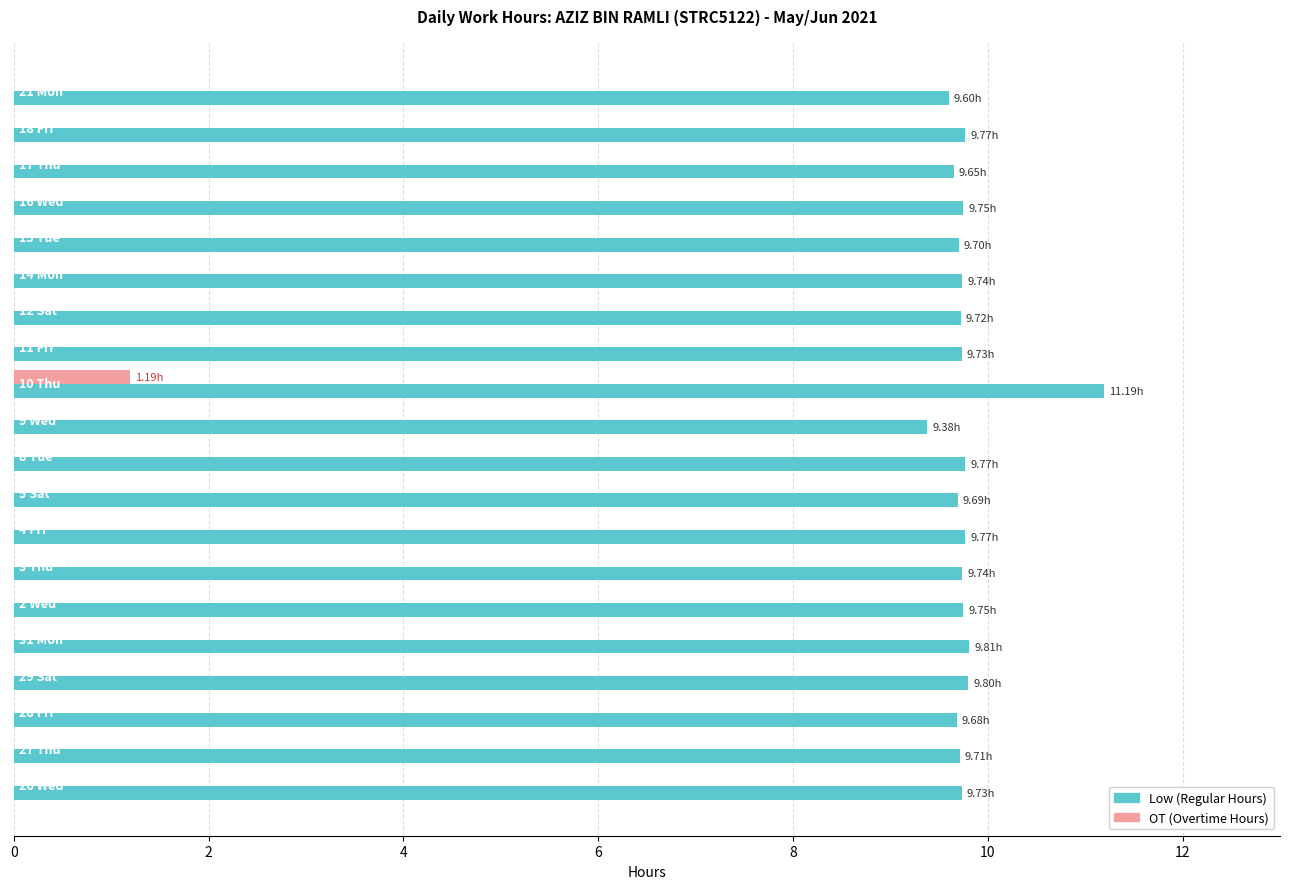

Which series has the largest total across all categories?

Low (Regular Hours)